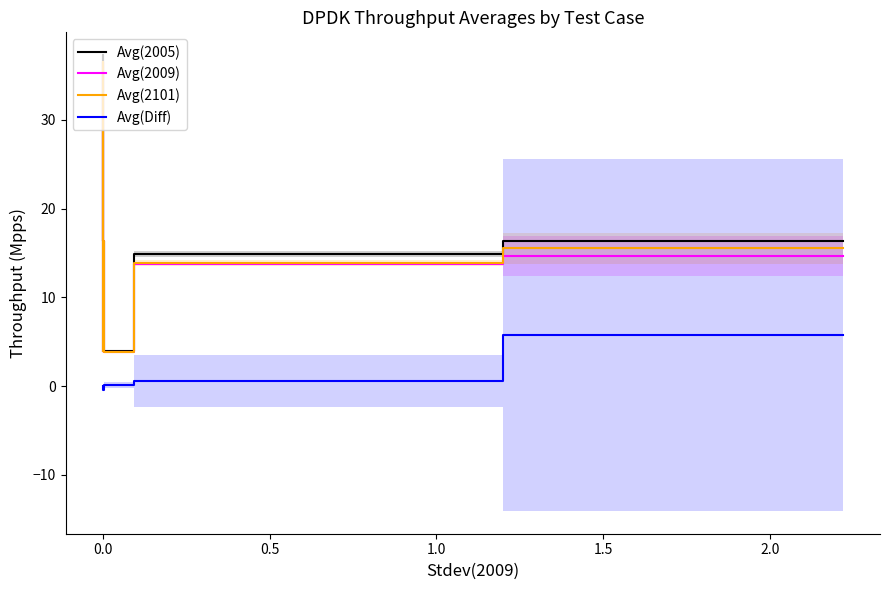

Is this an area chart (filled region under the line)?

No